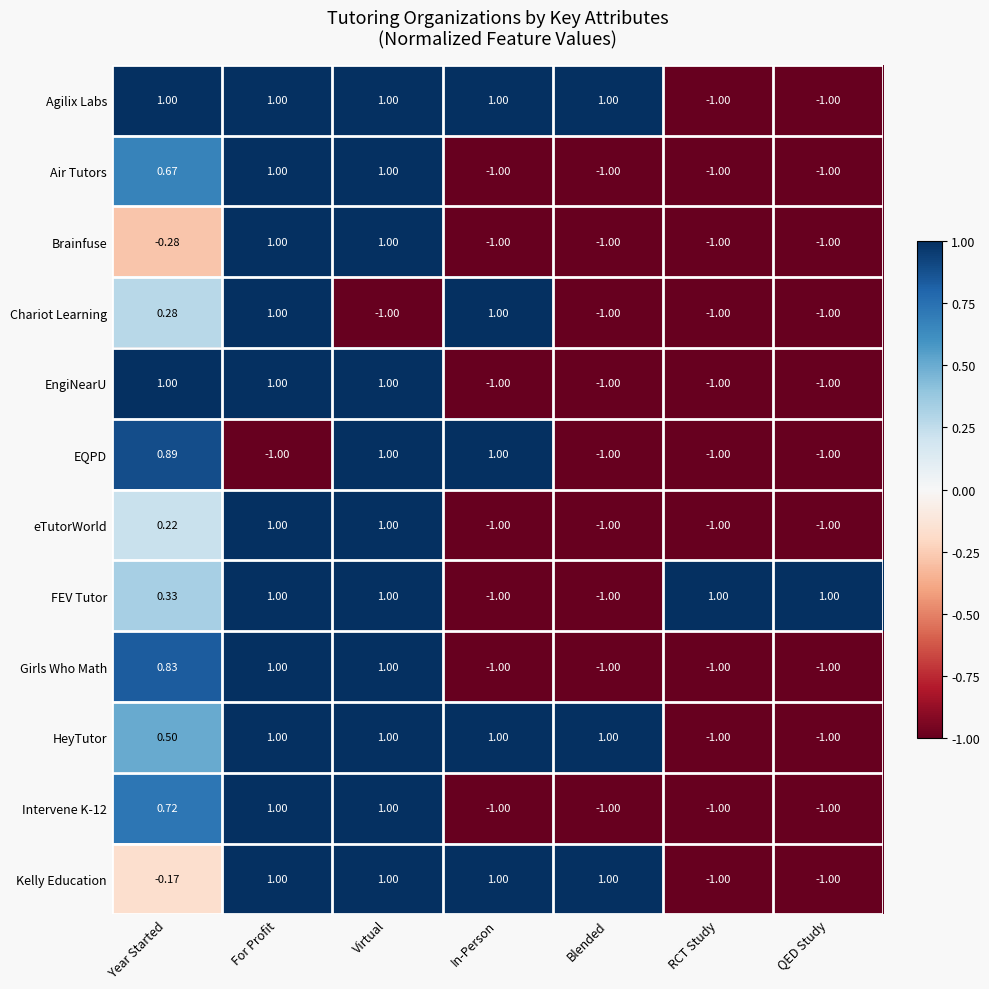

Is the value of Agilix Labs at Blended greater than the value of Air Tutors at In-Person?

Yes